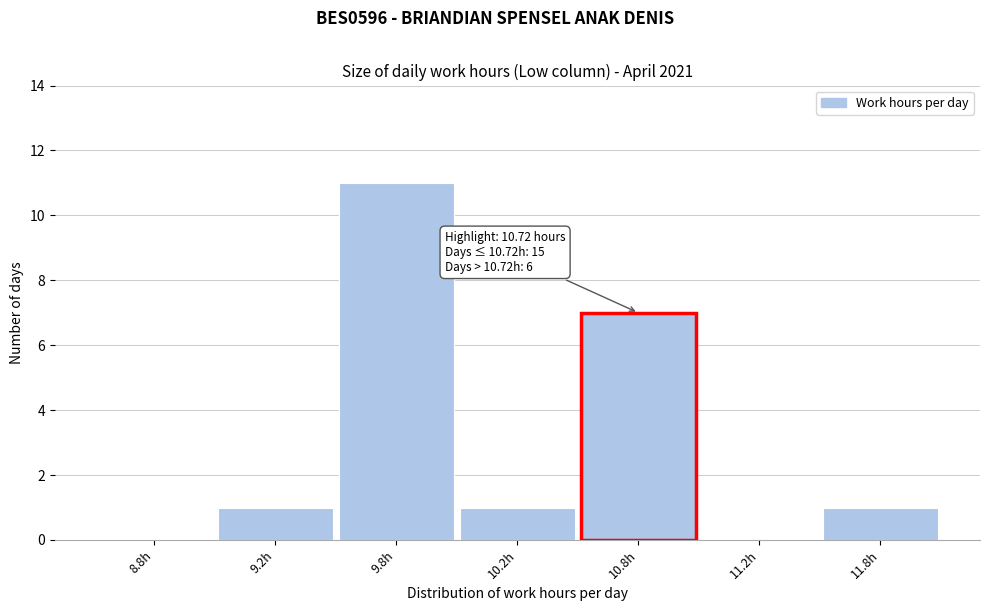

Reading left to right, extract all data points from this chart.

8.8h=0	9.2h=1	9.8h=11	10.2h=1	10.8h=7	11.2h=0	11.8h=1